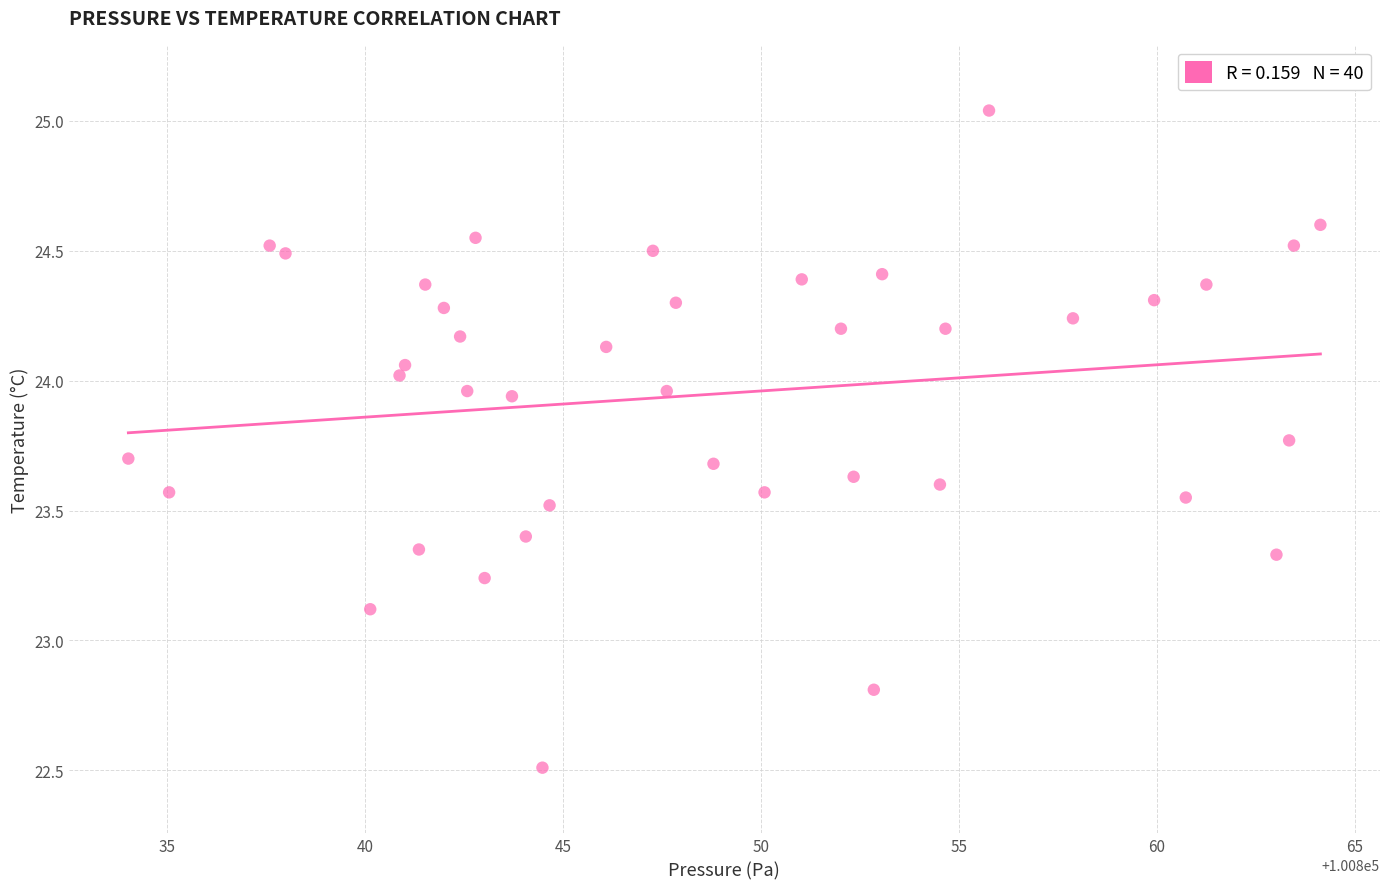

What Y value in the scatter plot is closest to 23?

23.1